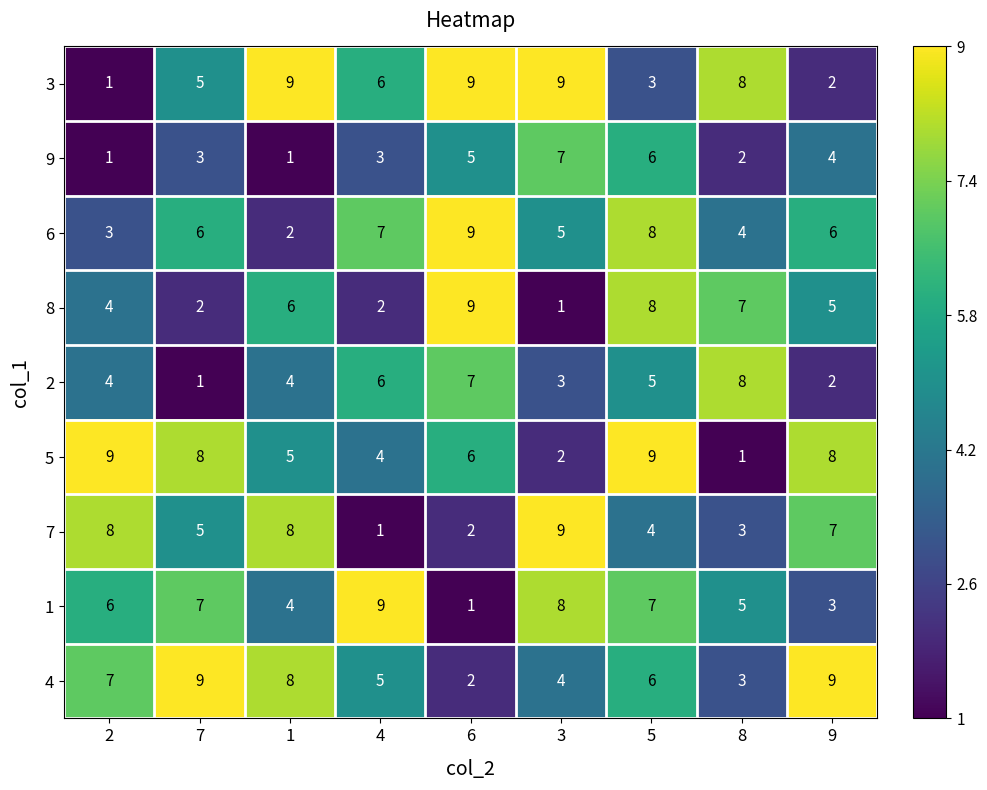

What is the total value across all series at 5?

56